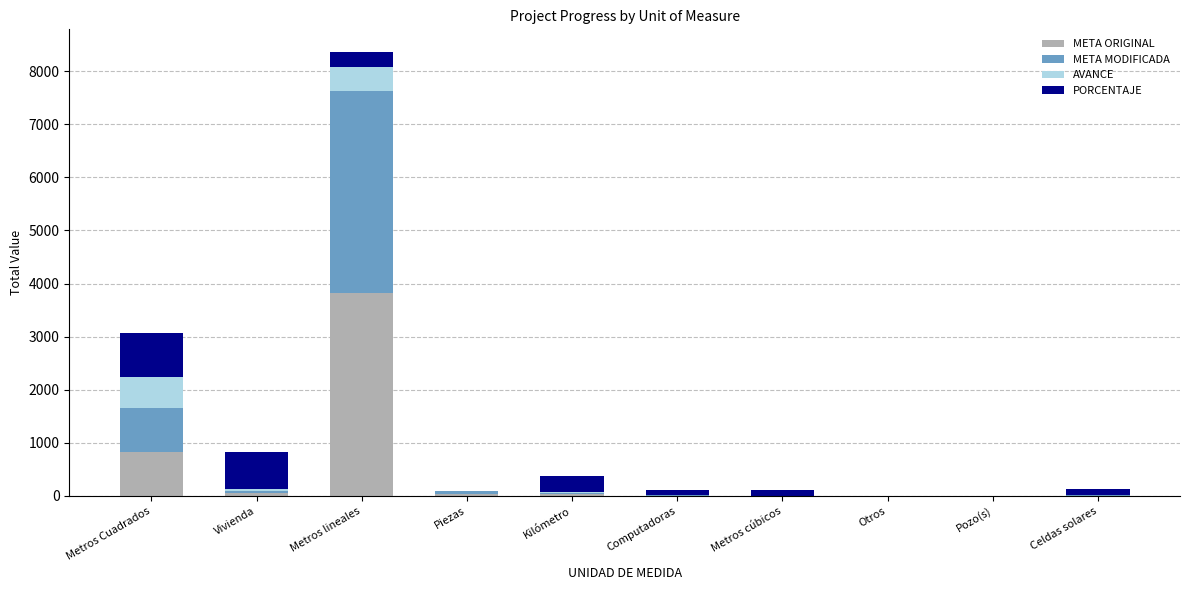

At which category is the sum across all series the highest?

Metros lineales